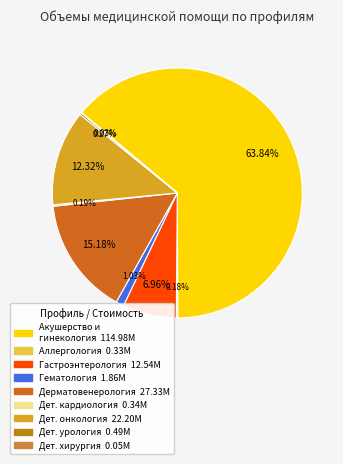

Is there any slice that represents more than half of the pie?

Yes